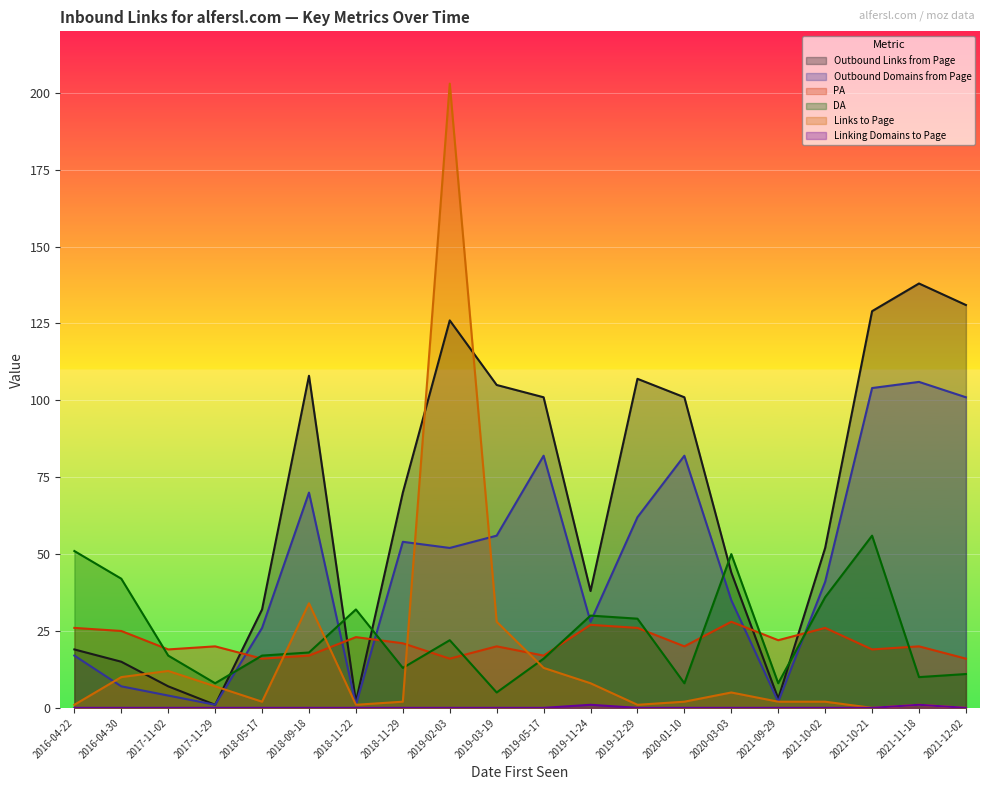

How many values in the PA series exceed 20?

9